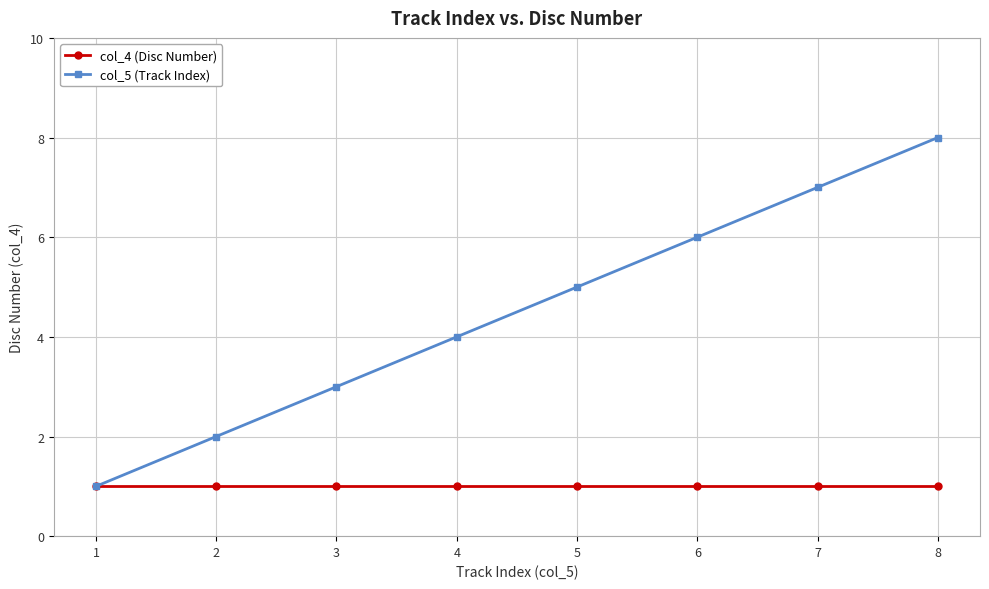

What is the sum of the col_5 (Track Index) values at 8 and 4?

12